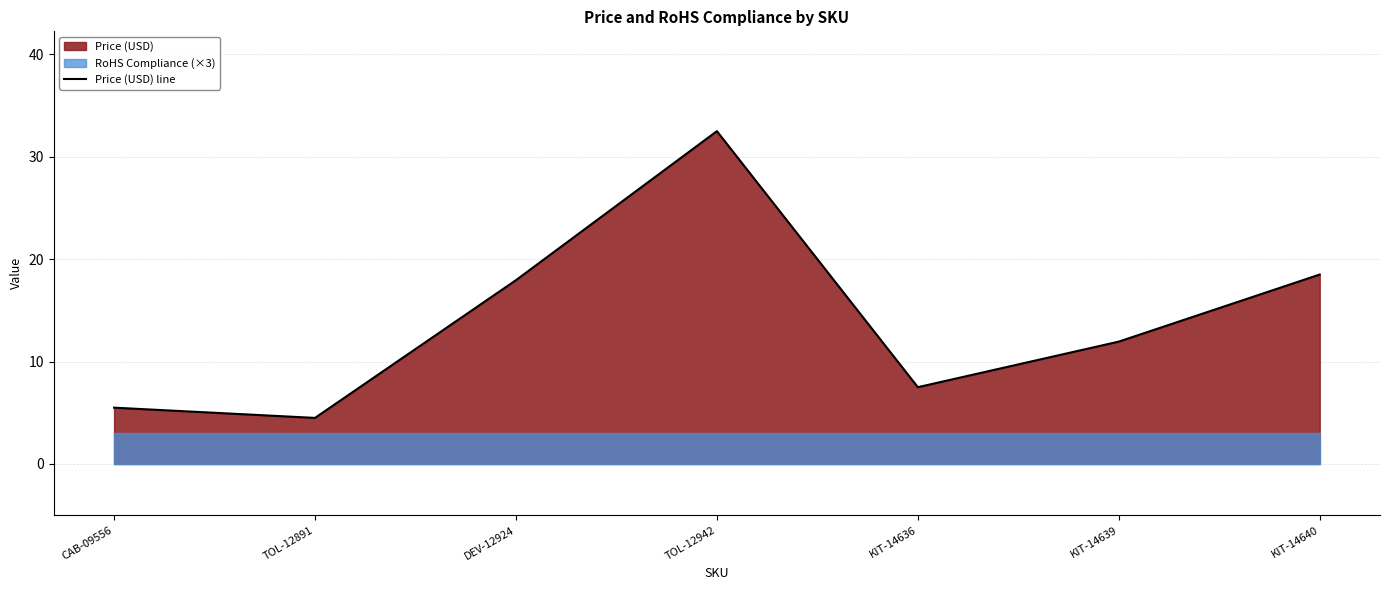

Reading left to right, what are all the values shown in this chart?

CAB-09556=5.5	TOL-12891=4.5	DEV-12924=17.9	TOL-12942=32.5	KIT-14636=7.5	KIT-14639=11.9	KIT-14640=18.5